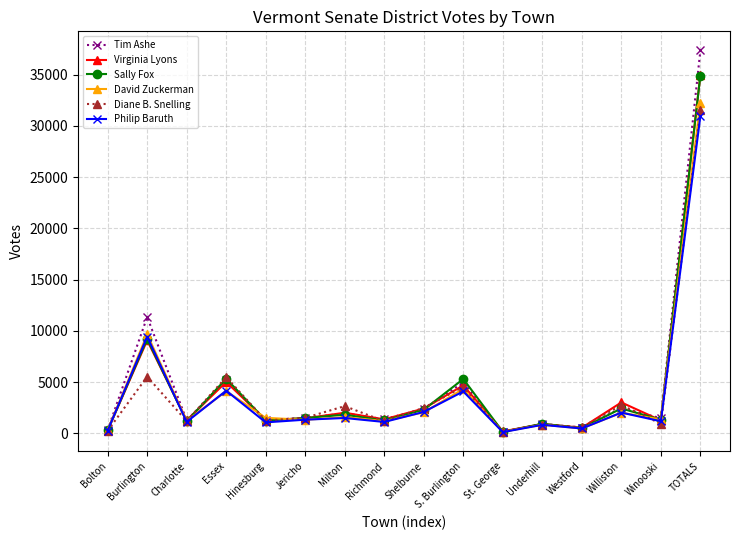

What is the greatest value displayed?

37357